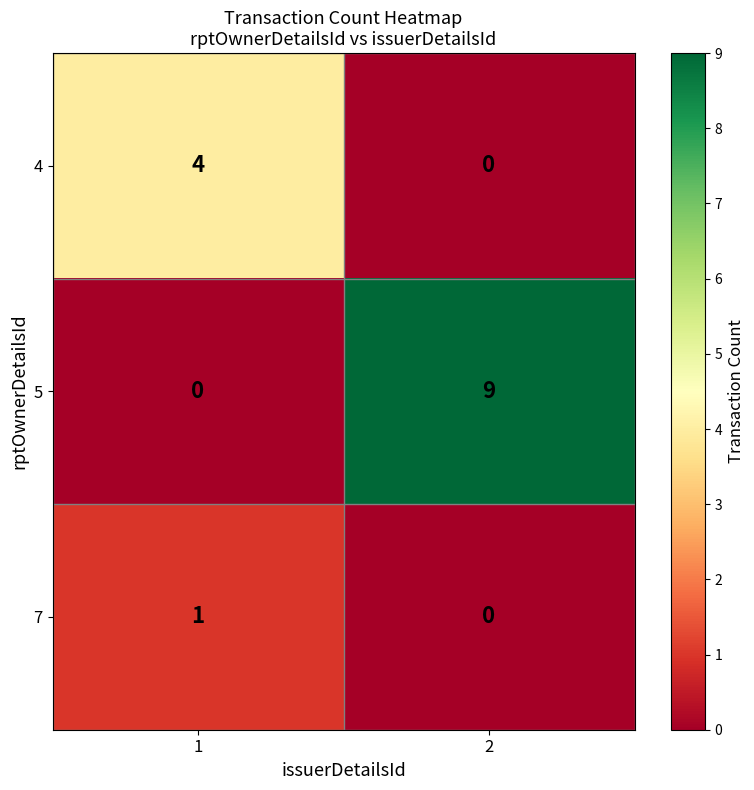

What is the spread (max minus min) of values at 2?

9